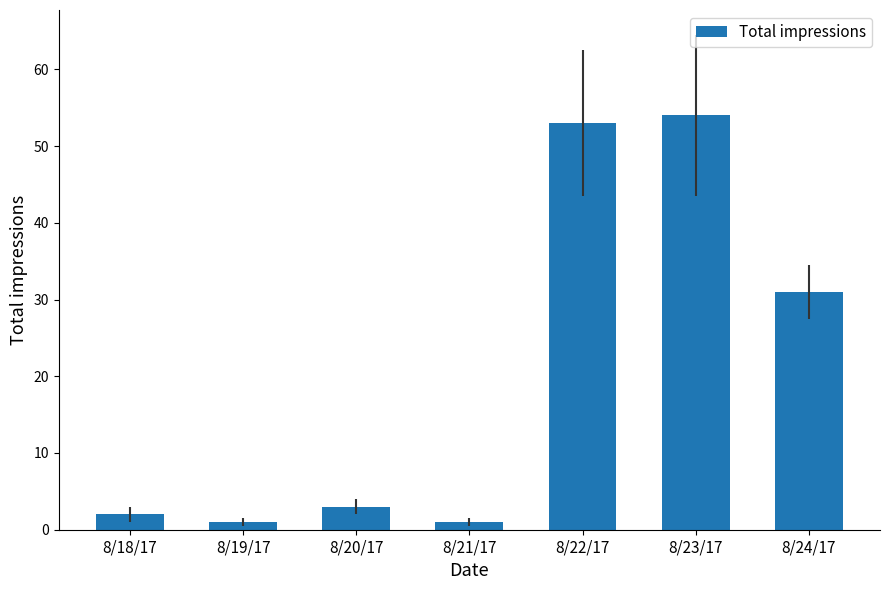

What is the difference between the values at 8/23/17 and 8/20/17?

51